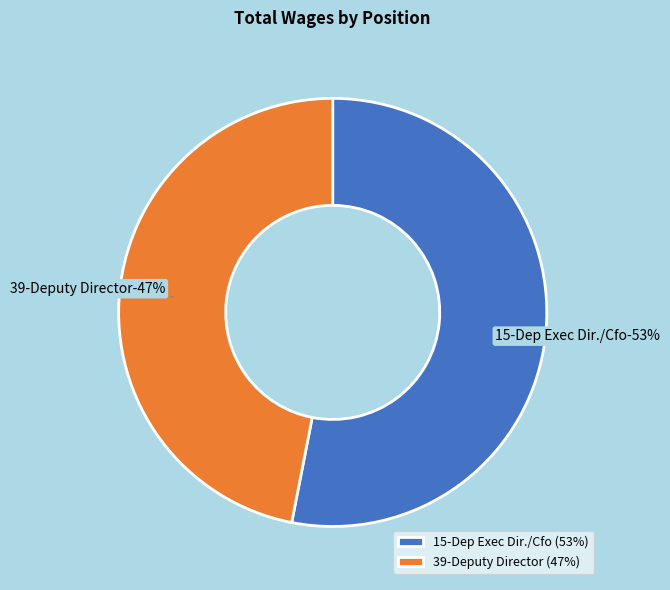

What percentage do 39-Deputy Director and 15-Dep Exec Dir./Cfo together represent?

100.0%